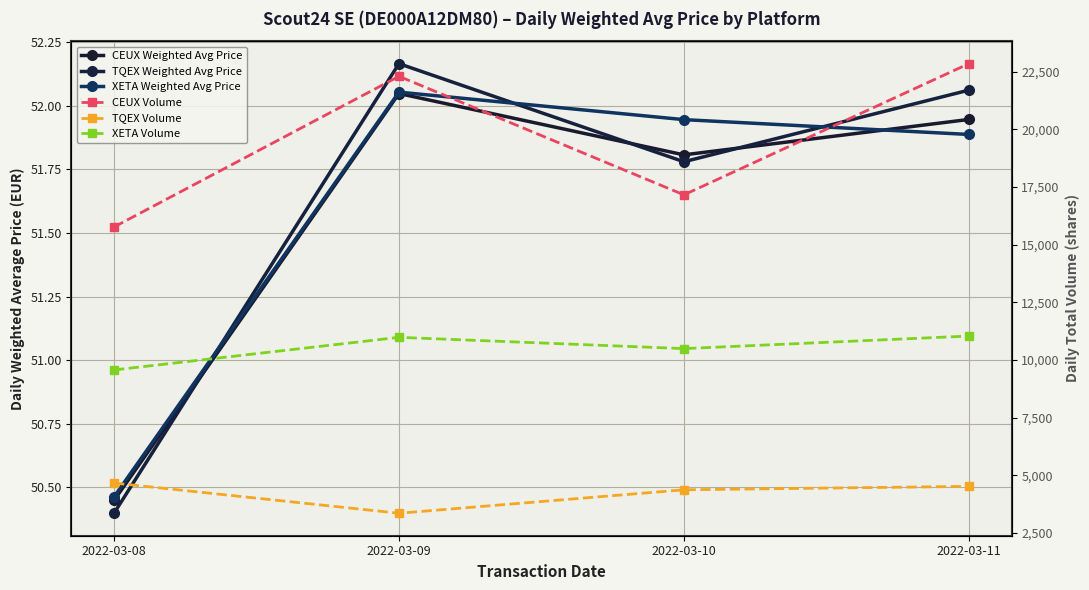

Which category has the lowest value across all series?

2022-03-08